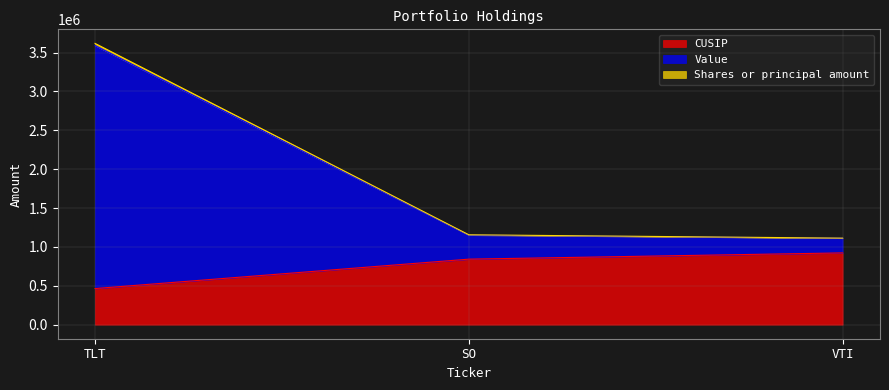

Reading right to left, list all the values displayed in this chart.

CUSIP: 922908.8	842587.1	464287.4
Value: 1112911.8	1155923.1	3617497.4
Shares or principal amount: 1111908.8	1151587.1	3590287.4